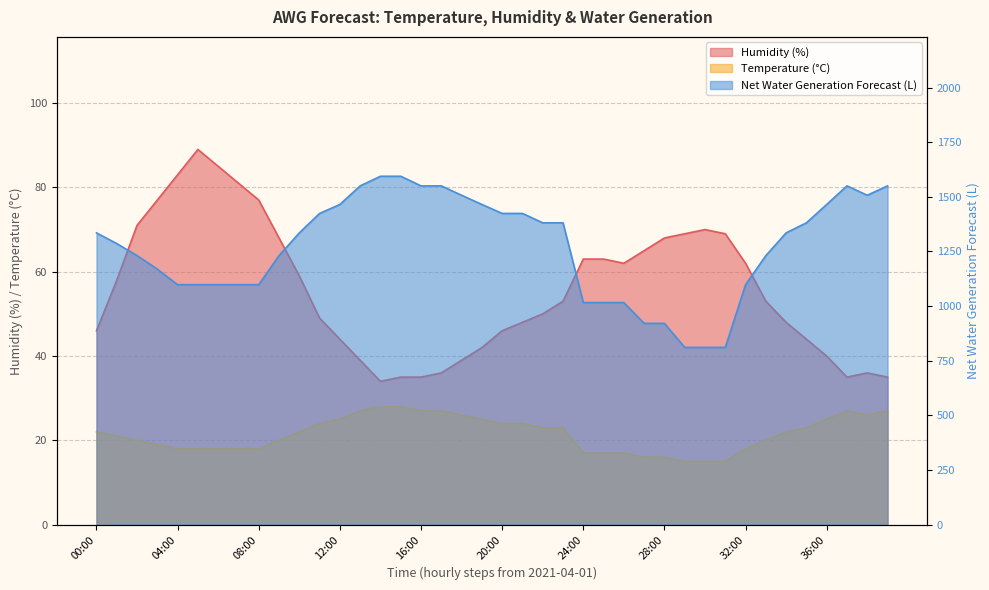

True or false: Temperature (C) and Net Water Generation Forecast (L) cross at least once.

False